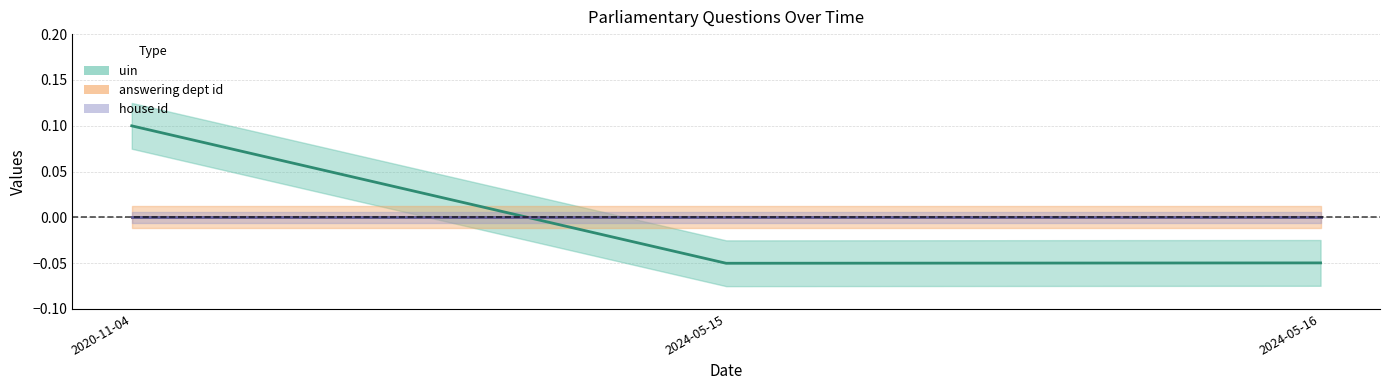

Does the chart have visible grid lines?

Yes